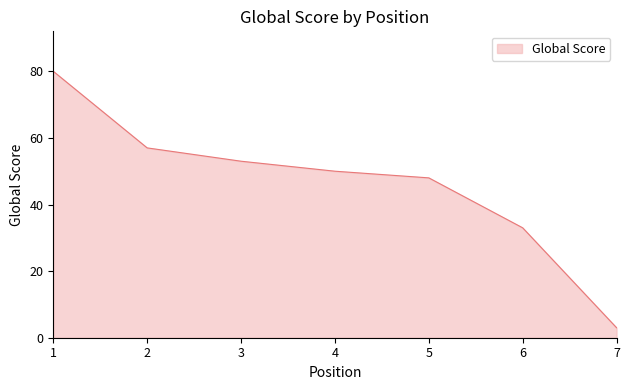

How many lines are shown in the chart?

1